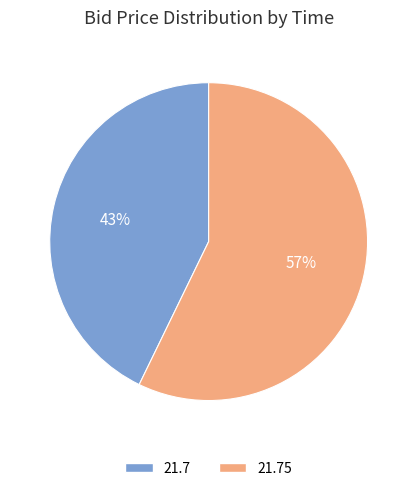

Does any single category account for the majority?

Yes